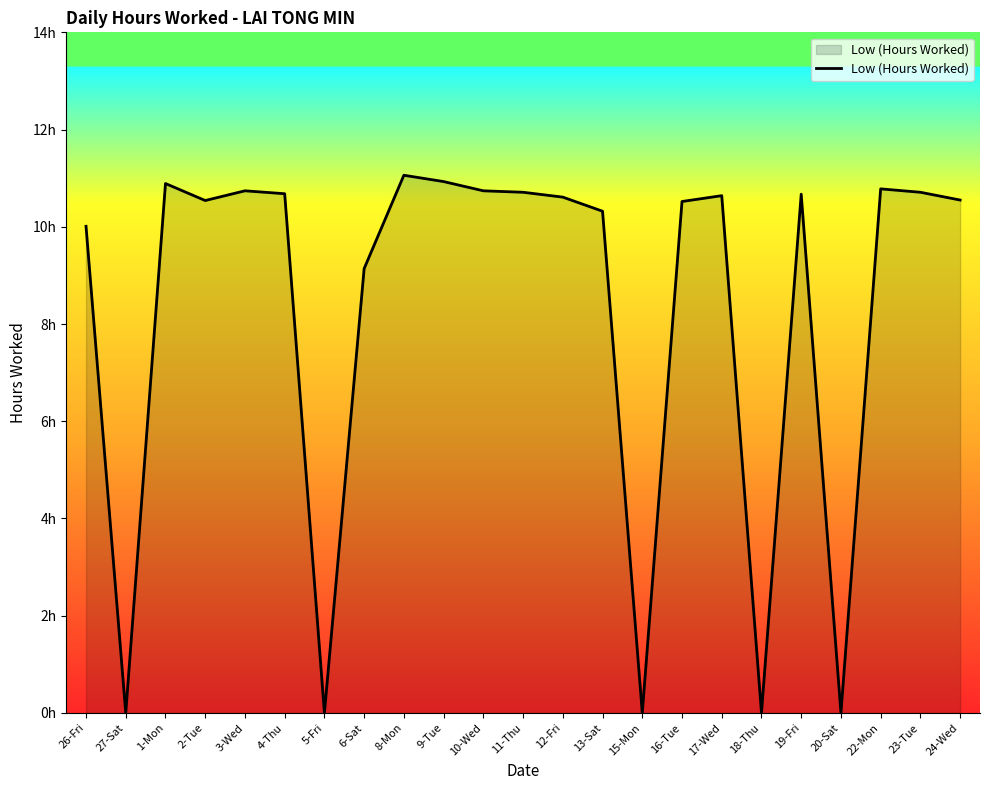

Does the chart have visible grid lines?

No